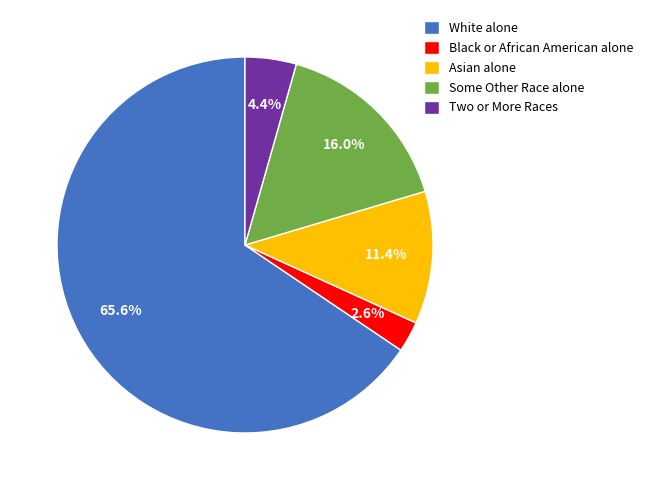

What is the total percentage of Asian alone and White alone?

77.0%